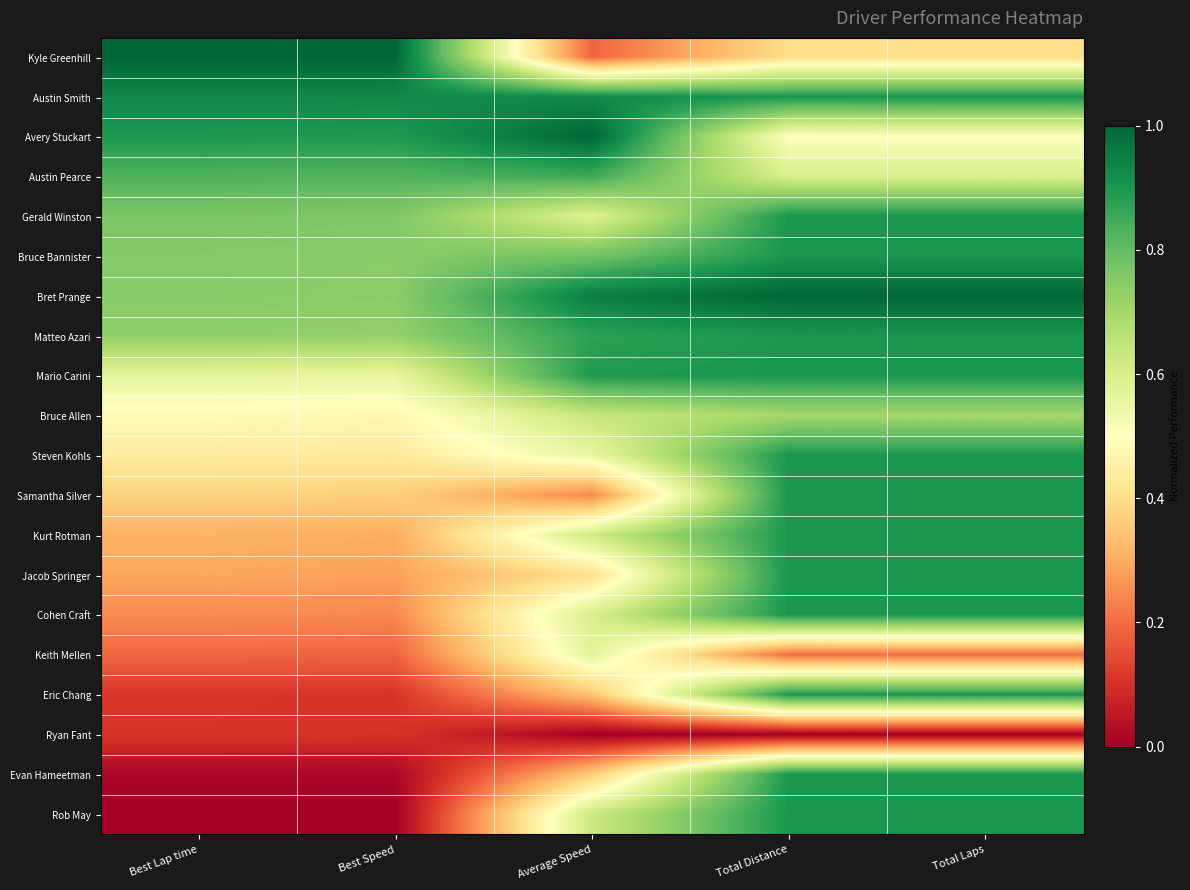

What is the total value across all series at Total Distance?

15.1